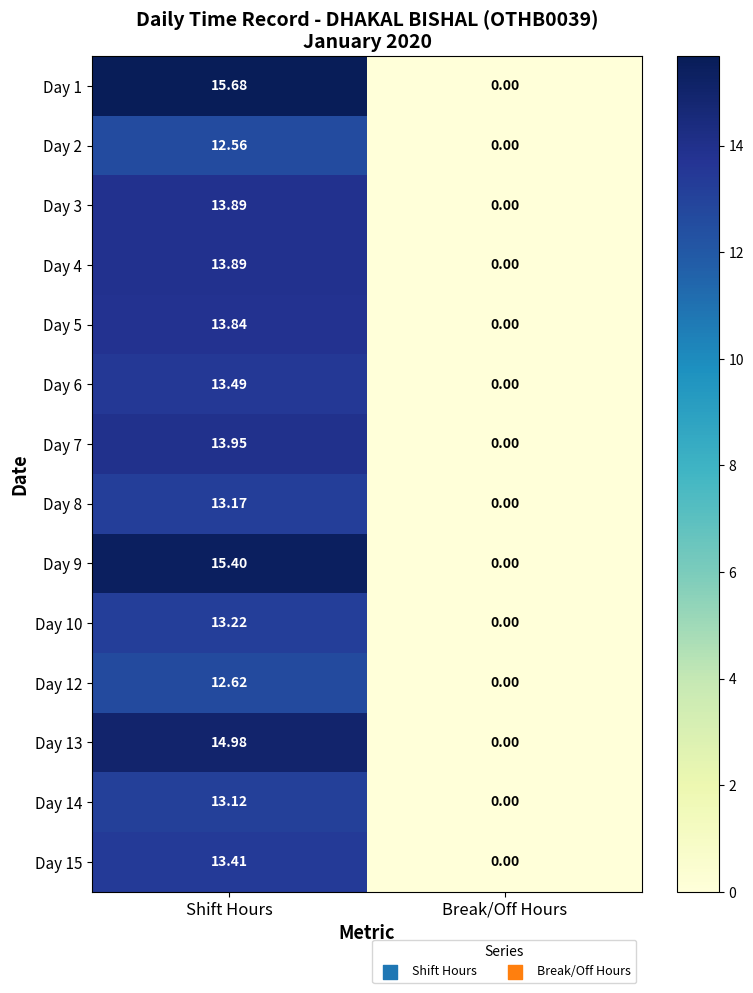

How many values in Day 6 are above zero?

1